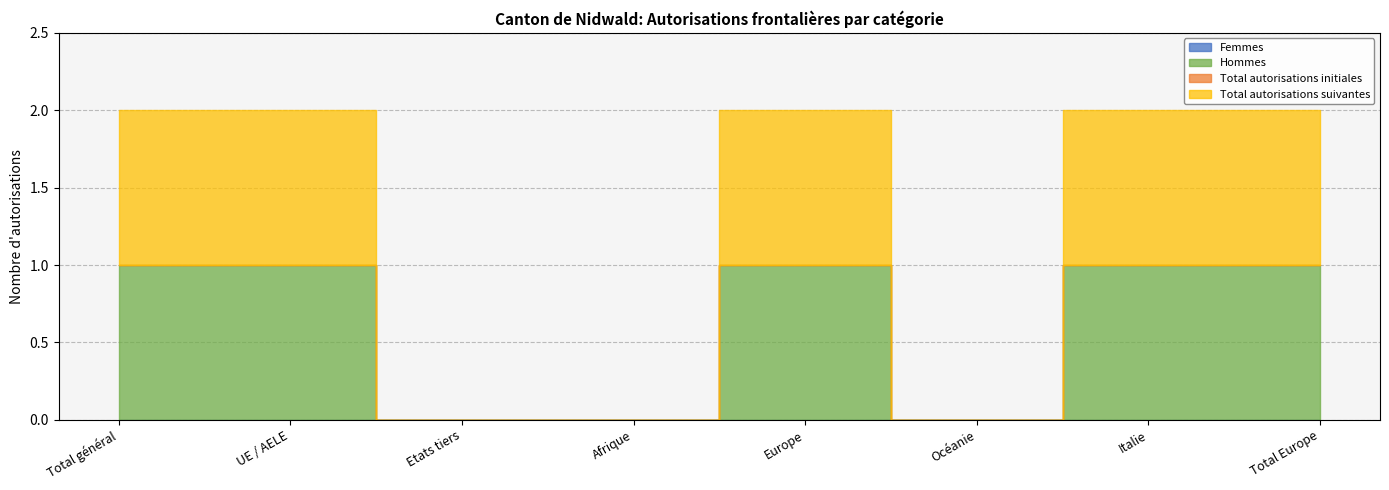

Which category has the lowest value in the Total autorisations suivantes series?

Etats tiers